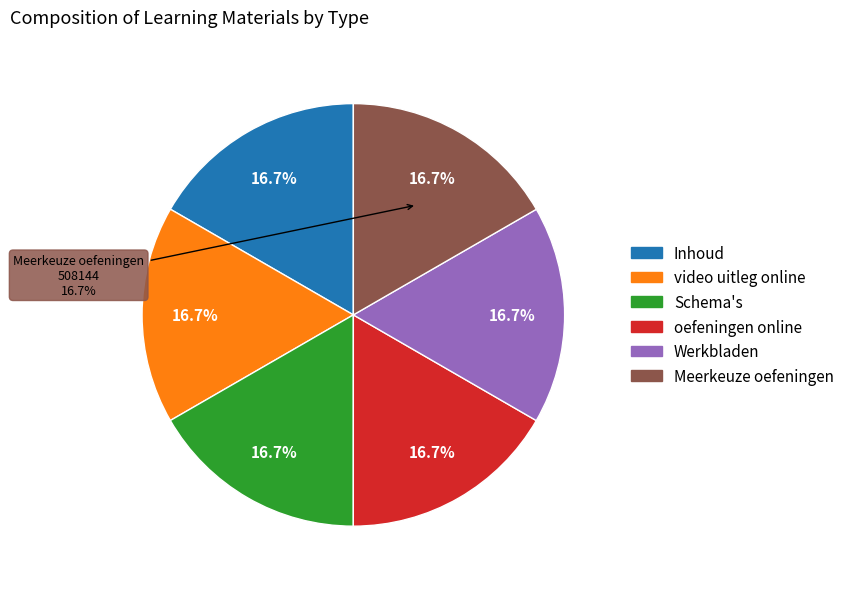

Is there any slice that represents more than half of the pie?

No